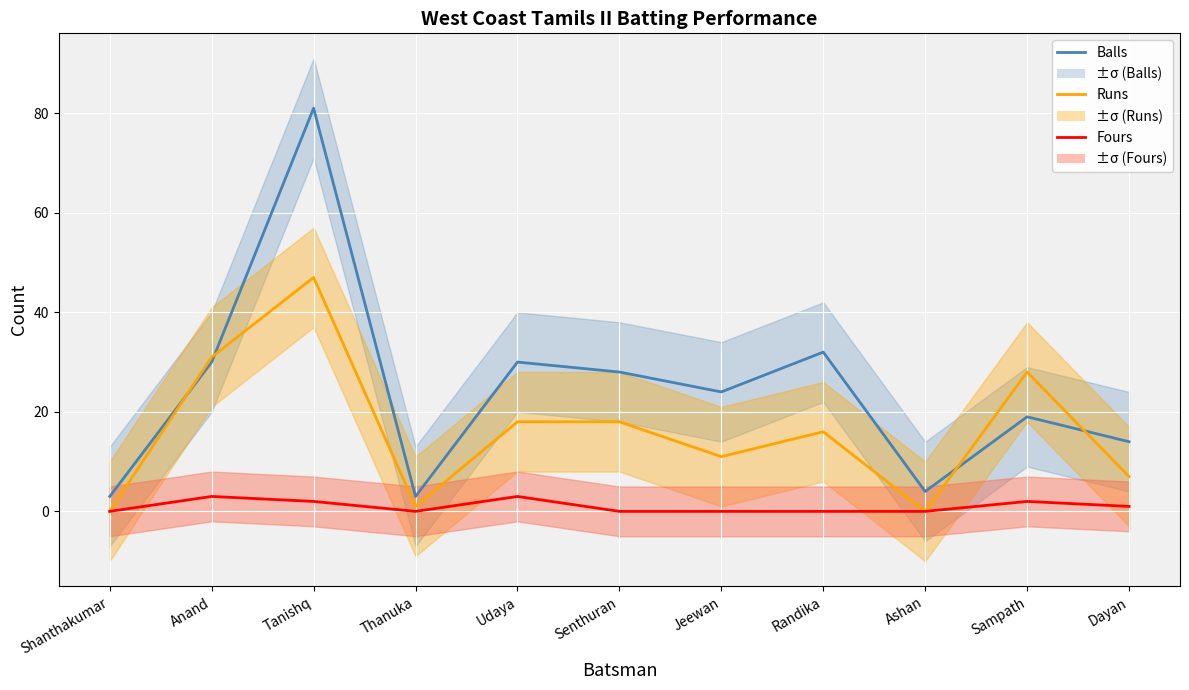

At how many categories does at least one series exceed 39?

1